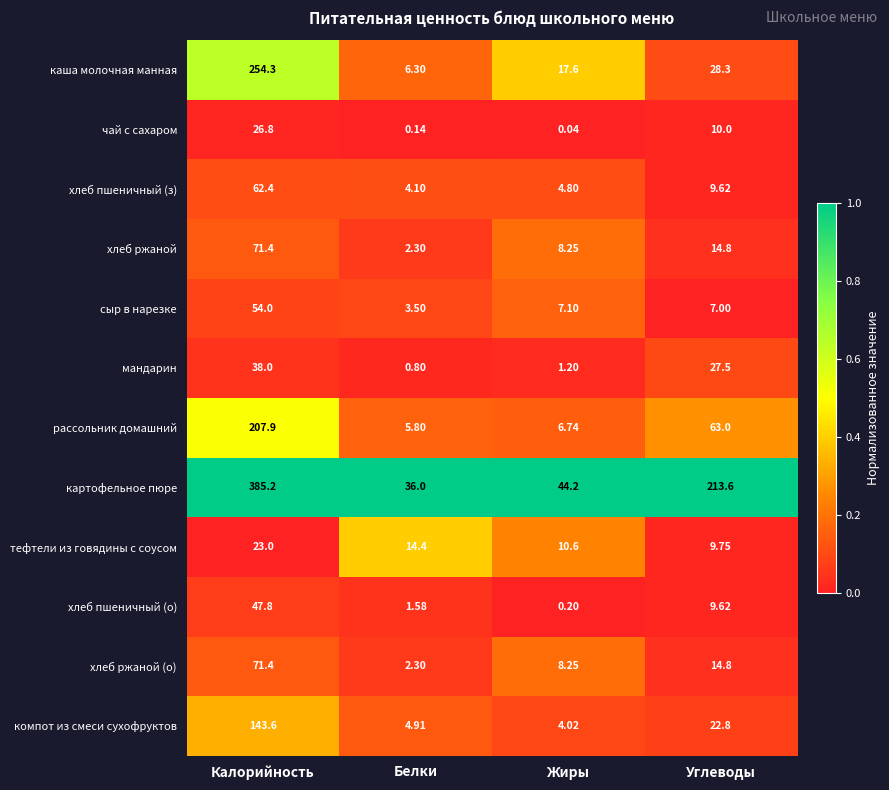

At which category does the chart reach its minimum across all series?

Жиры